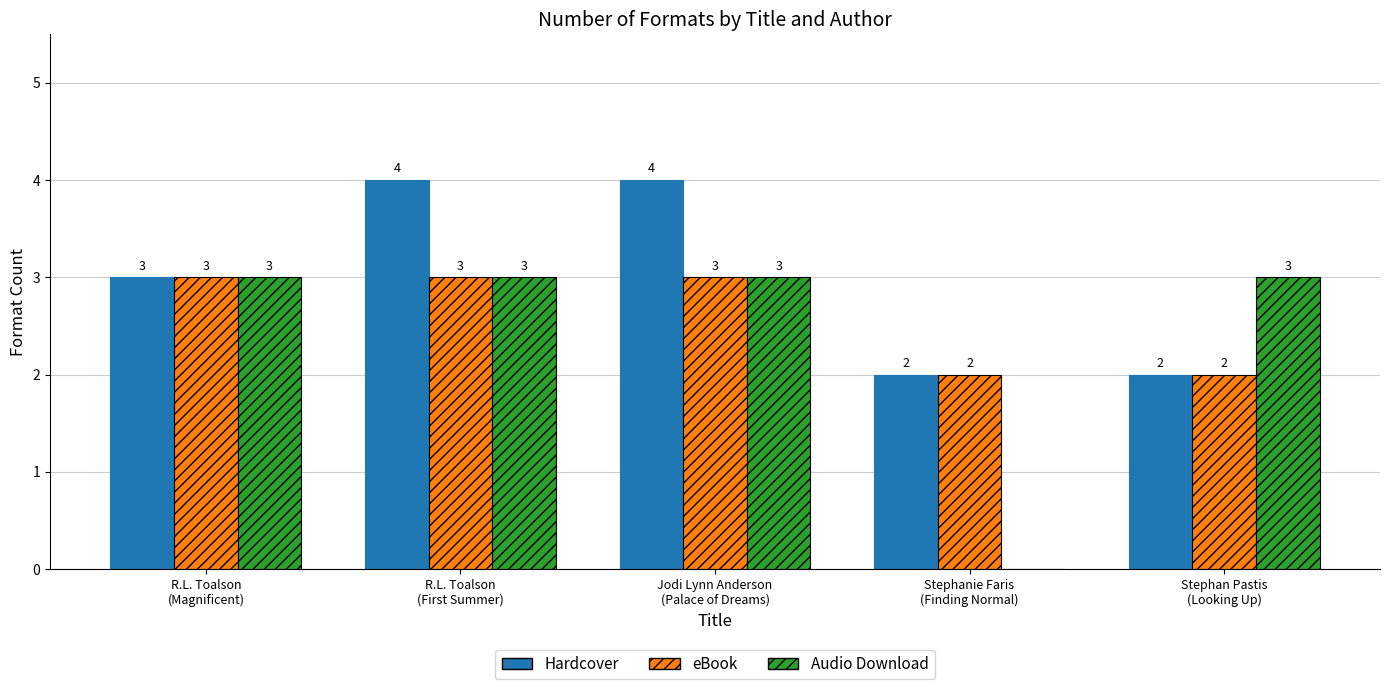

What is the sum of all eBook values?

13